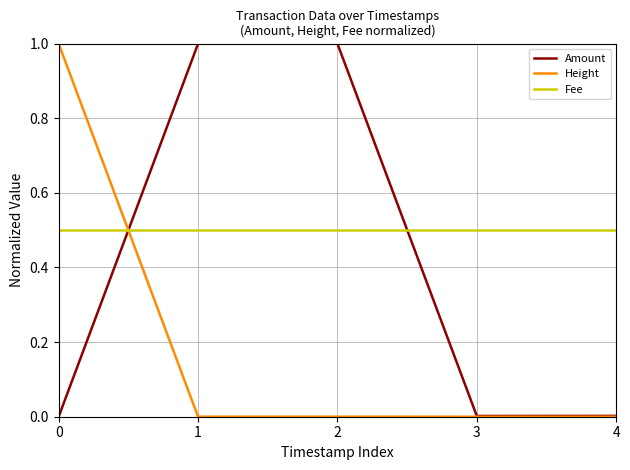

Is the value of Fee at 3 greater than the value of Amount at 3?

Yes